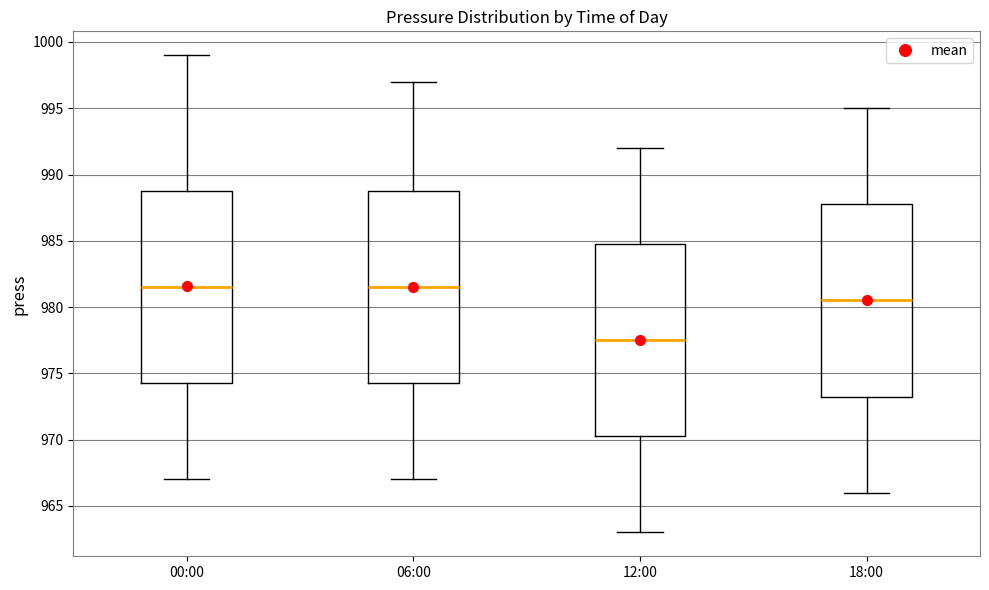

Reading left to right, read every box against the y-axis: the position of its median line, the range the box covers, and the ends of its whiskers. The values are not printed on the chart, so give them approximately, as read against the axis.

00:00: median 981.5, box 974.5 to 989.0, whiskers 967.0 to 999.0
06:00: median 981.5, box 974.5 to 989.0, whiskers 967.0 to 997.0
12:00: median 977.5, box 970.5 to 985.0, whiskers 963.0 to 992.0
18:00: median 980.5, box 973.5 to 988.0, whiskers 966.0 to 995.0